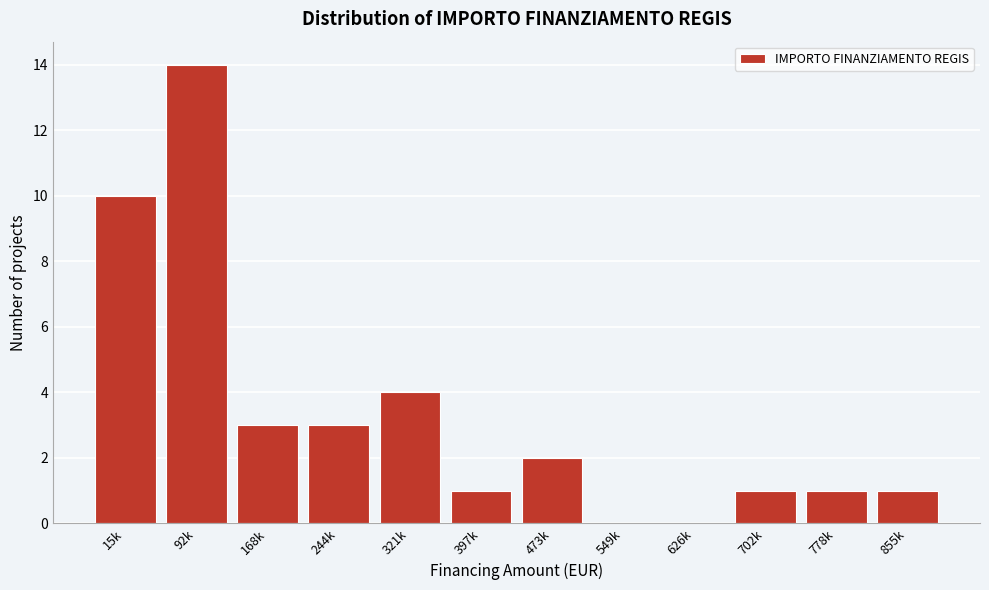

Reading left to right, transcribe all the data shown in this chart.

15k=10	92k=14	168k=3	244k=3	321k=4	397k=1	473k=2	549k=0	626k=0	702k=1	778k=1	855k=1